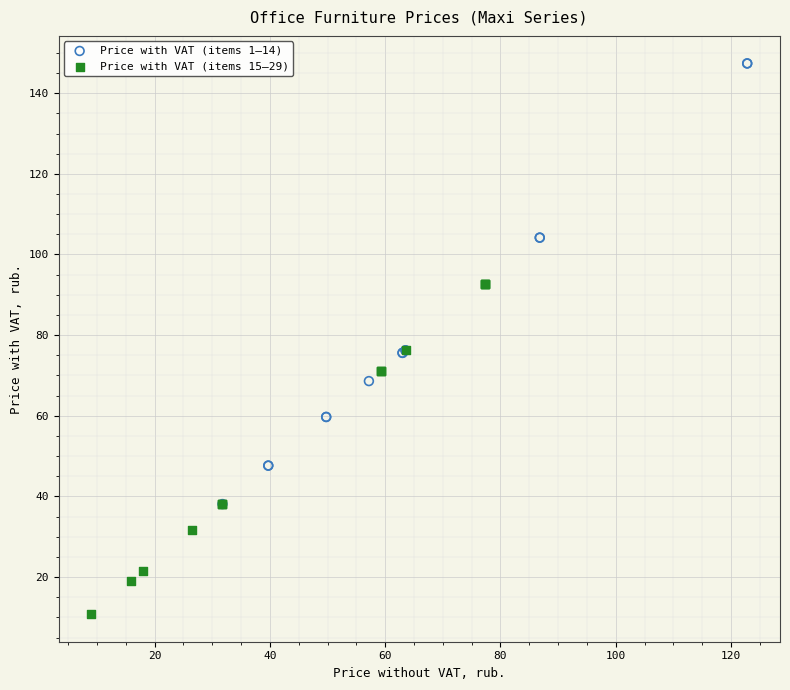

Which series has the widest spread of Y values?

Price with VAT (items 1–14)